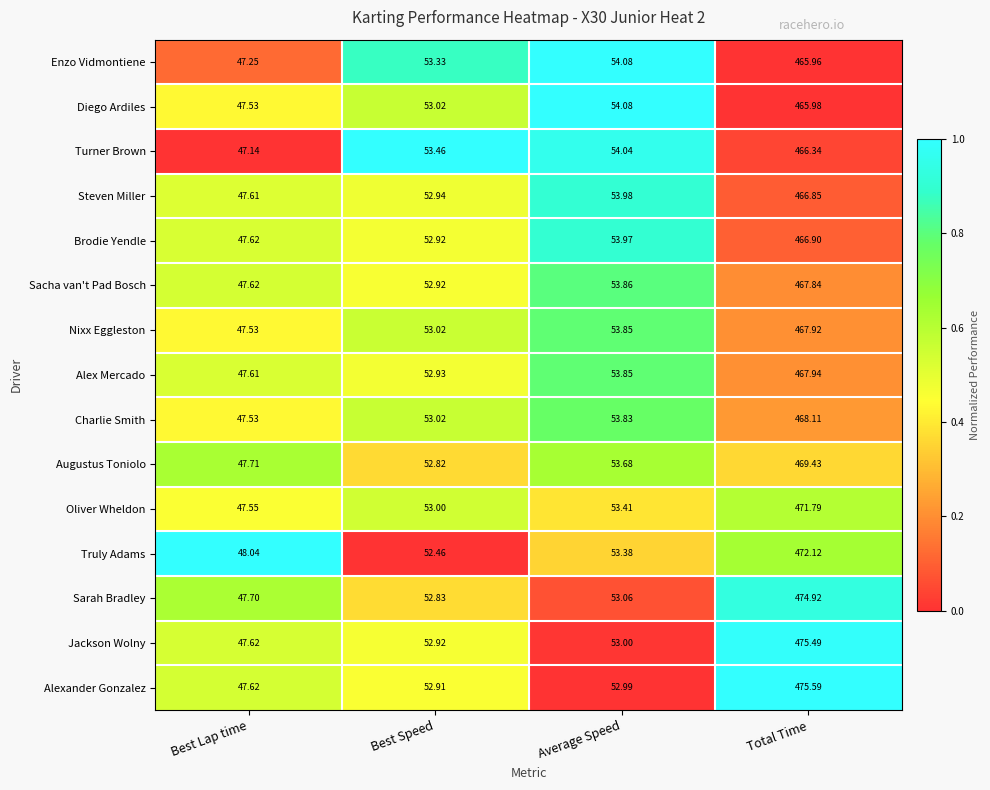

List the labels in order of Nixx Eggleston value, smallest first.

Best Lap time, Best Speed, Average Speed, Total Time